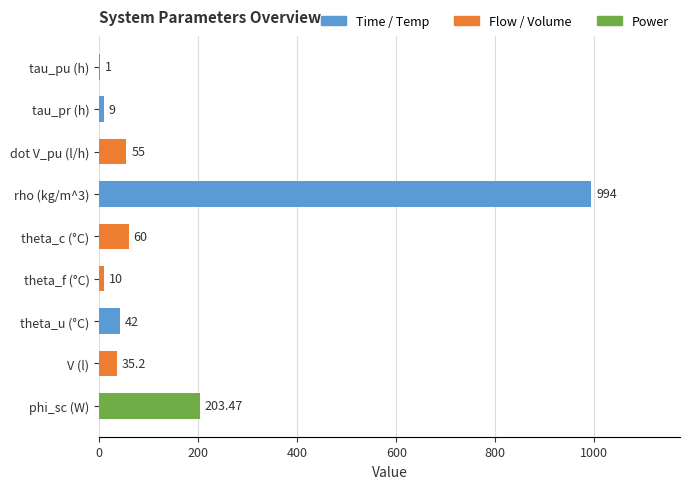

At which label is the value closest to 497?

phi_sc (W)